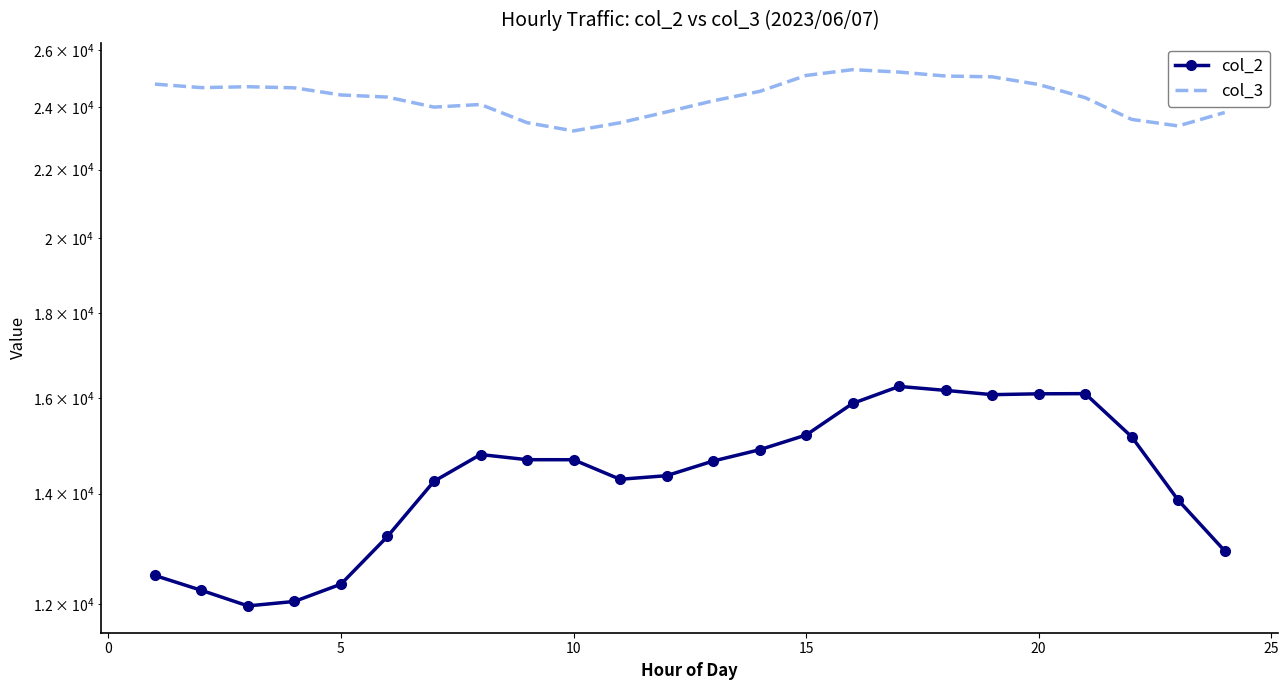

Does the chart have visible grid lines?

No